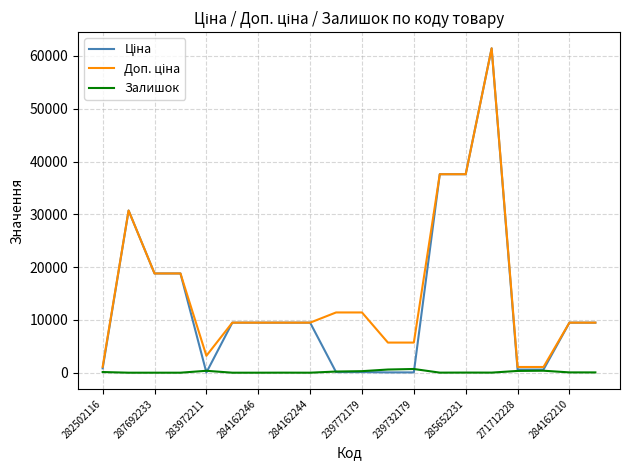

What is the greatest value displayed?

61434.3